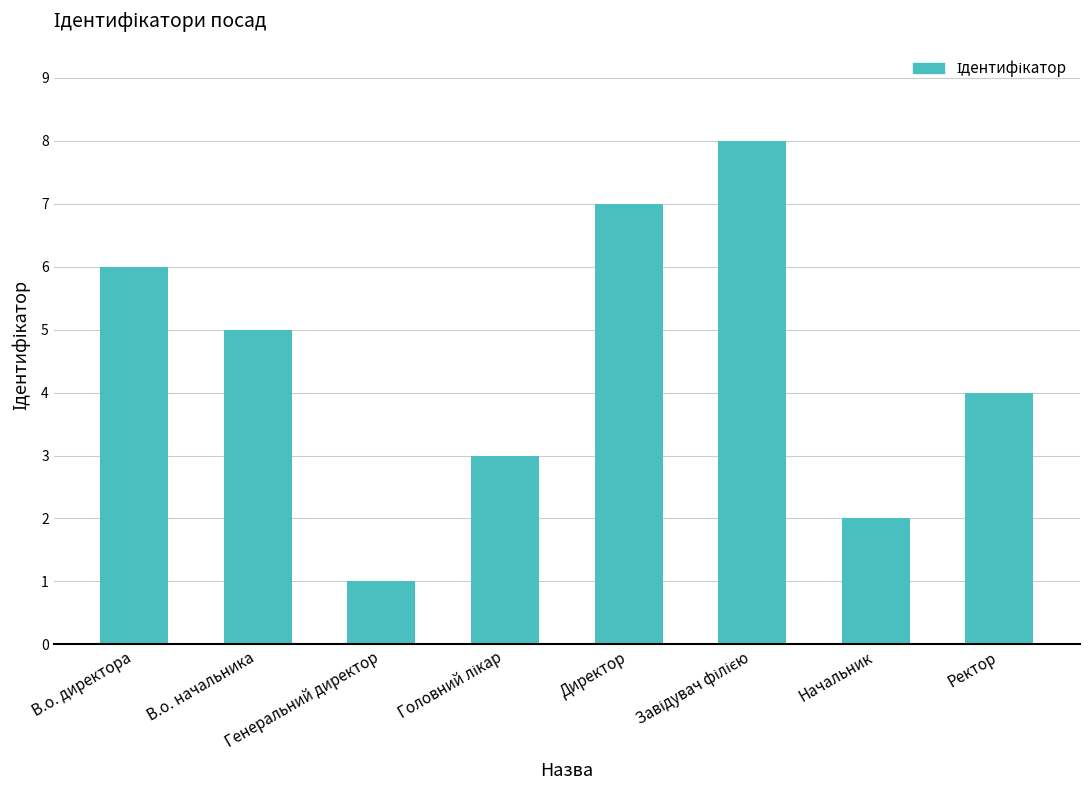

Reading left to right, extract all data points from this chart.

6	5	1	3	7	8	2	4